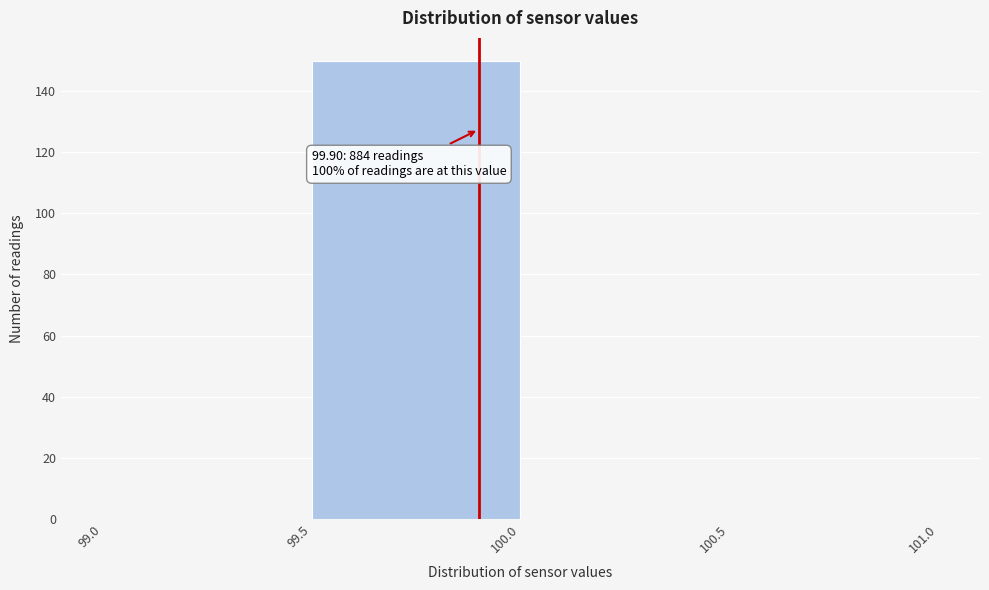

Over which range of the x-axis is the bar tallest?

99.5 to 100.0